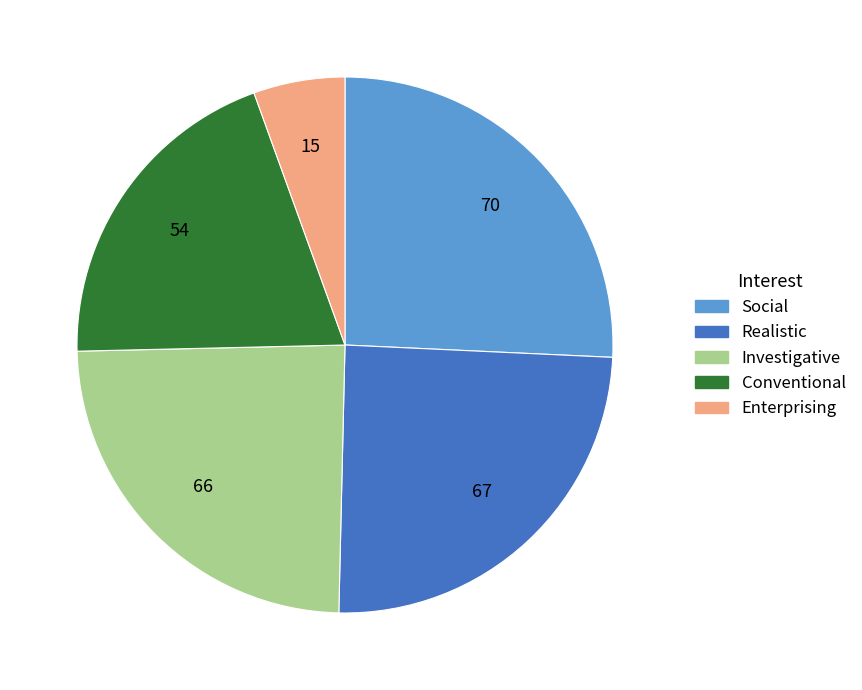

What is the ratio of the value at Realistic to the value at Social?

1.0